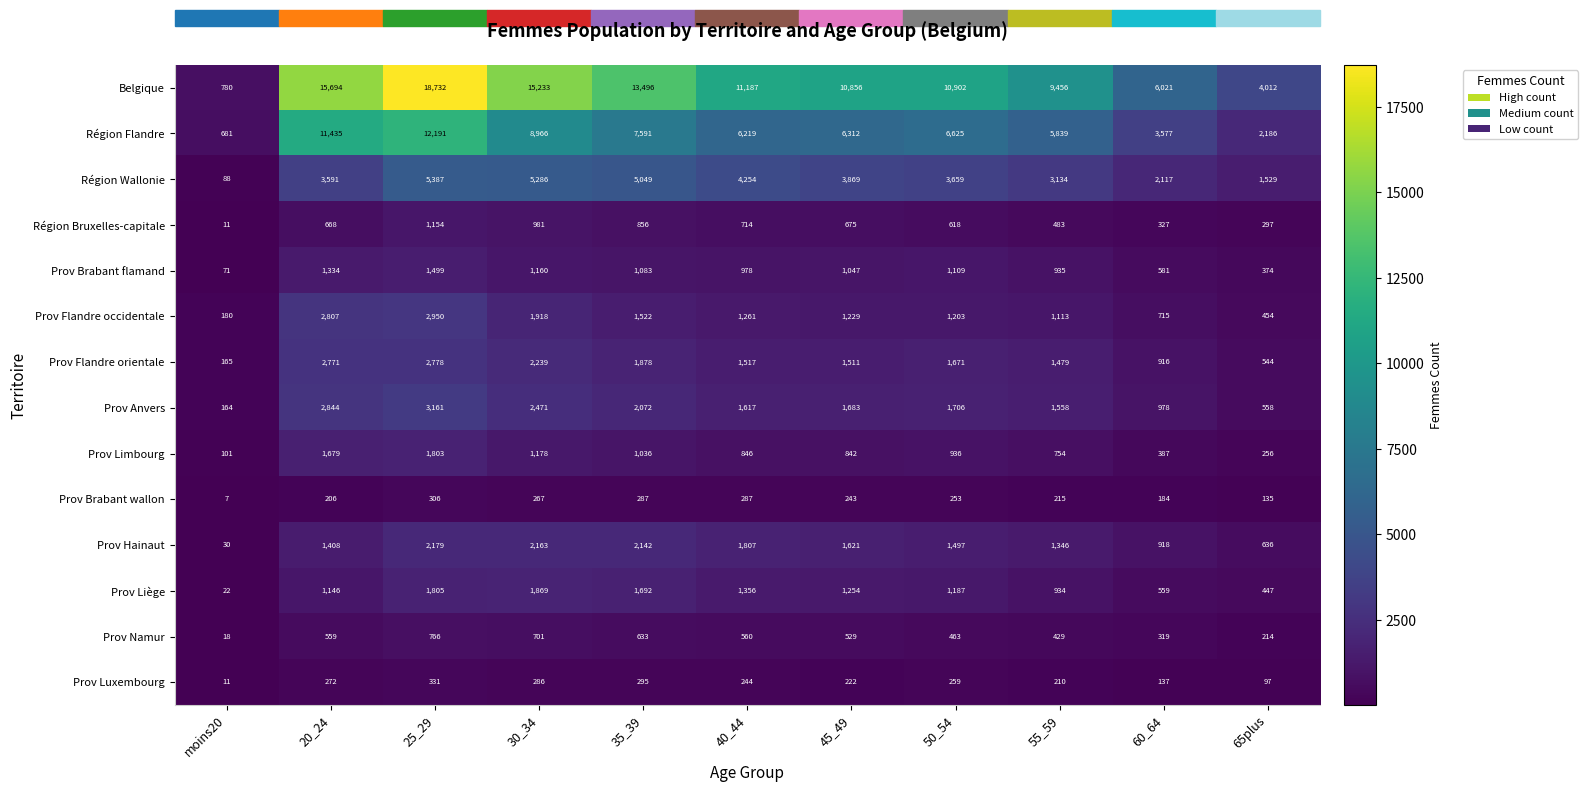

At 50_54, list the series in order from smallest to largest.

Prov Brabant wallon, Prov Luxembourg, Prov Namur, Région Bruxelles-capitale, Prov Limbourg, Prov Brabant flamand, Prov Liège, Prov Flandre occidentale, Prov Hainaut, Prov Flandre orientale, Prov Anvers, Région Wallonie, Région Flandre, Belgique